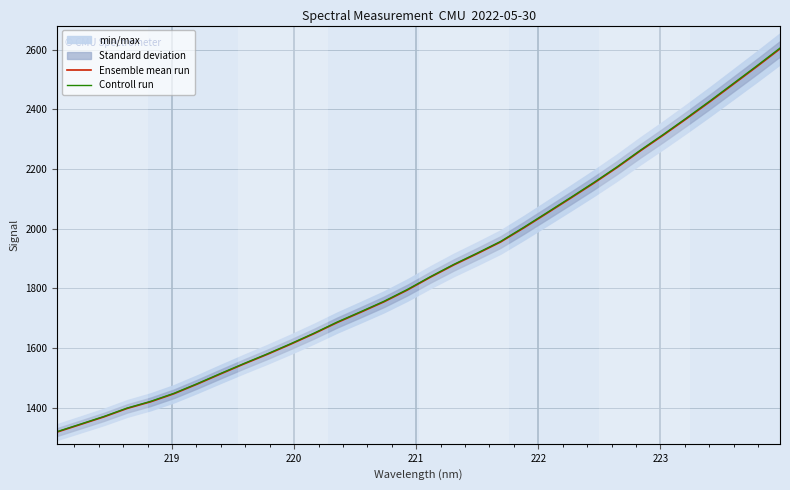

True or false: Ensemble mean run and Controll run intersect in this chart.

False